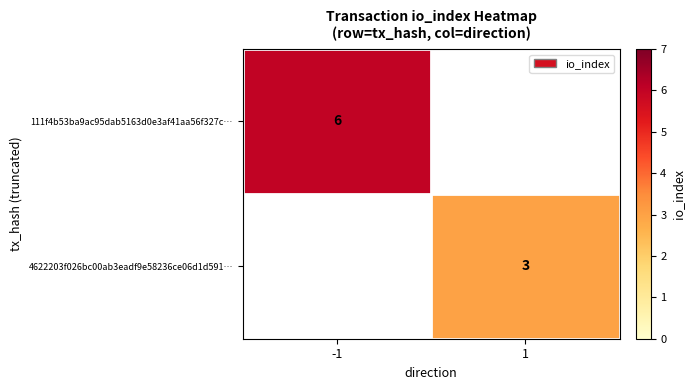

What is the greatest value displayed?

6.0